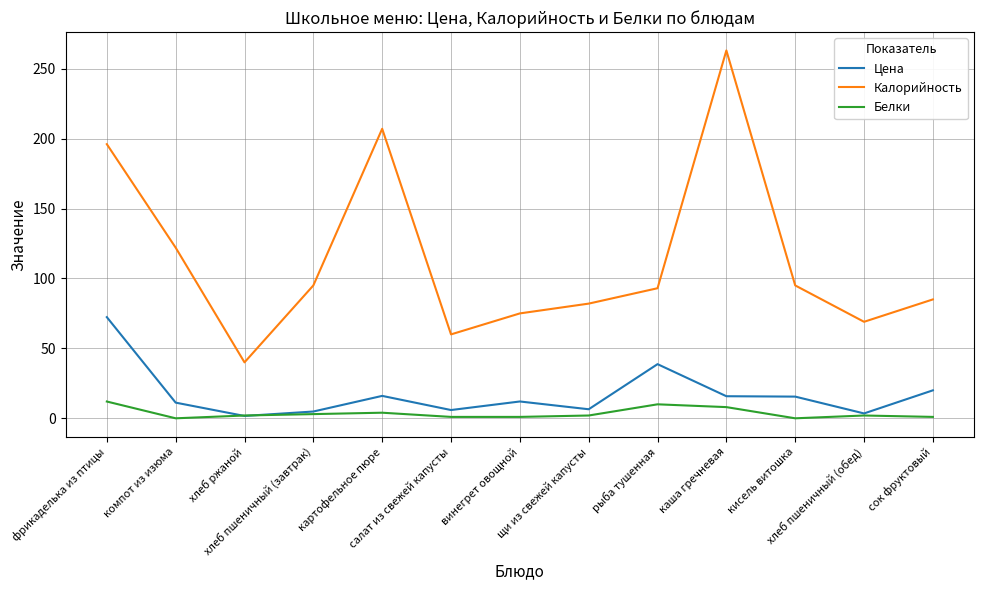

How many lines are shown in the chart?

3